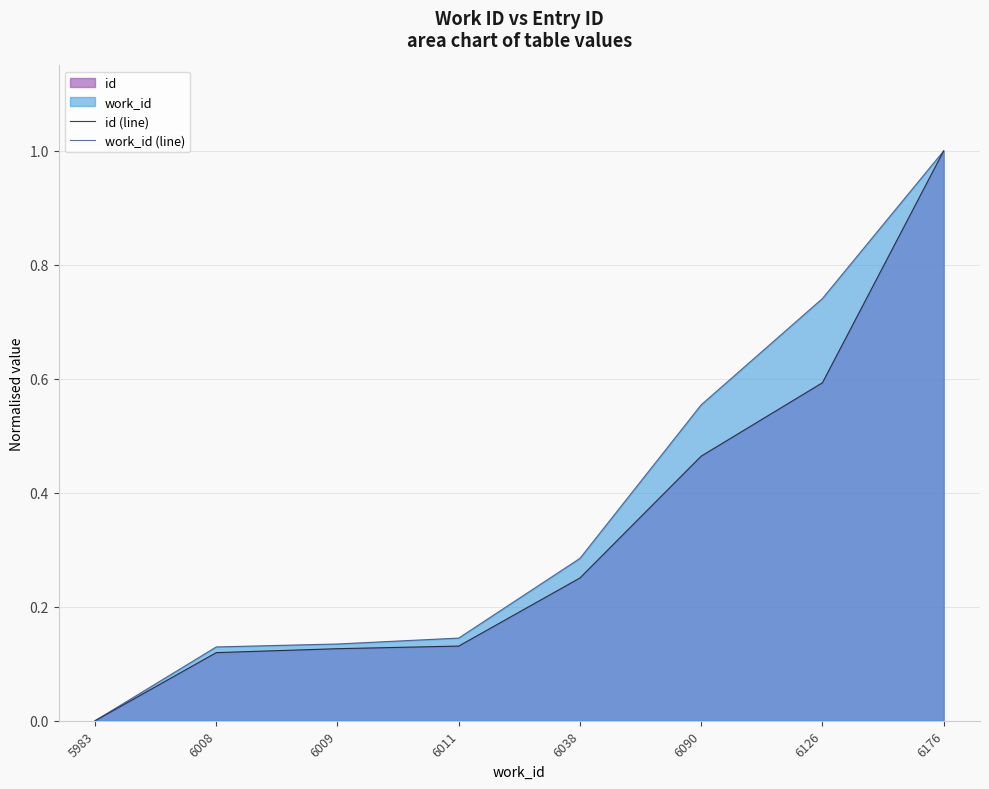

At how many categories does at least one series exceed 0?

7